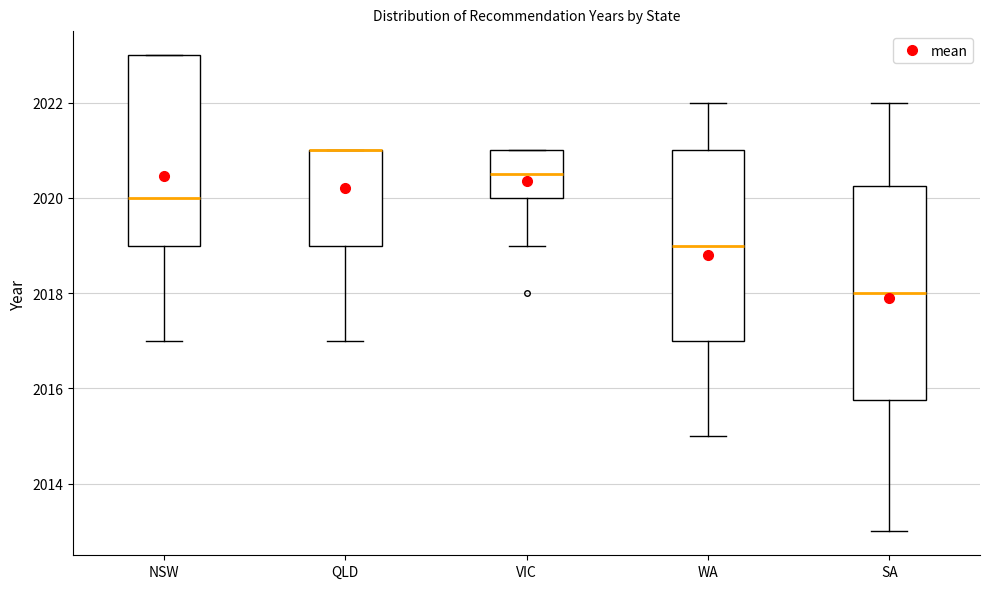

Where is the upper edge of the box for SA on the y-axis? The values are not printed on the chart, so give them approximately, as read against the axis.

2020.2